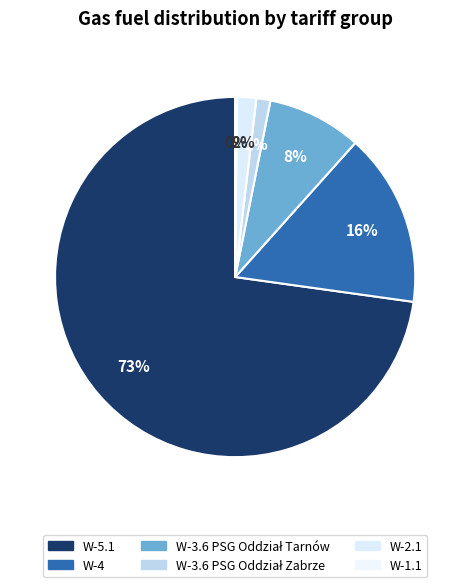

Rank the categories by value from lowest to highest.

W-1.1, W-3.6 PSG Oddział Zabrze, W-2.1, W-3.6 PSG Oddział Tarnów, W-4, W-5.1